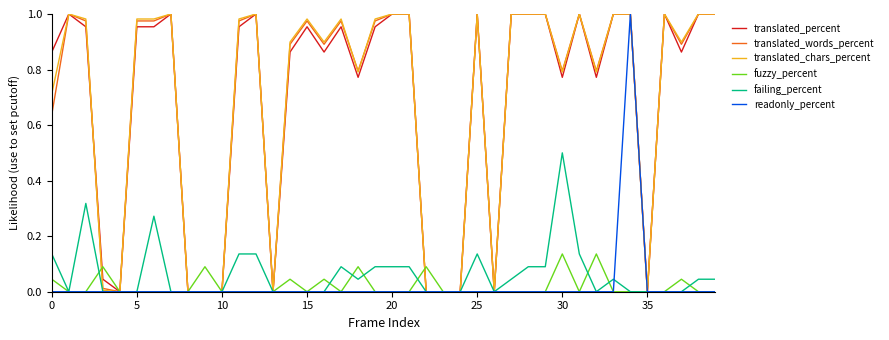

What is the average value of the translated_percent series?

0.7